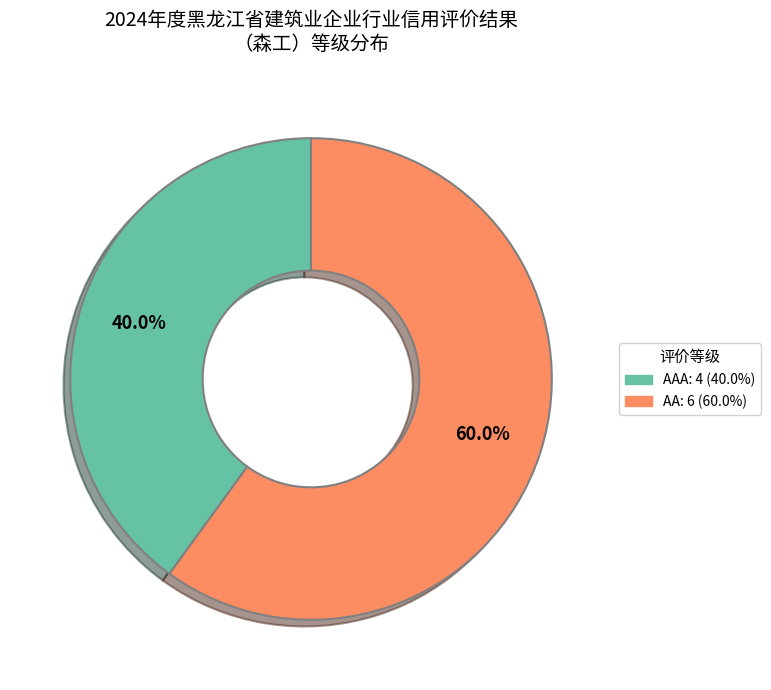

To the nearest percent, what is the difference between the largest and smallest slice percentages?

20%